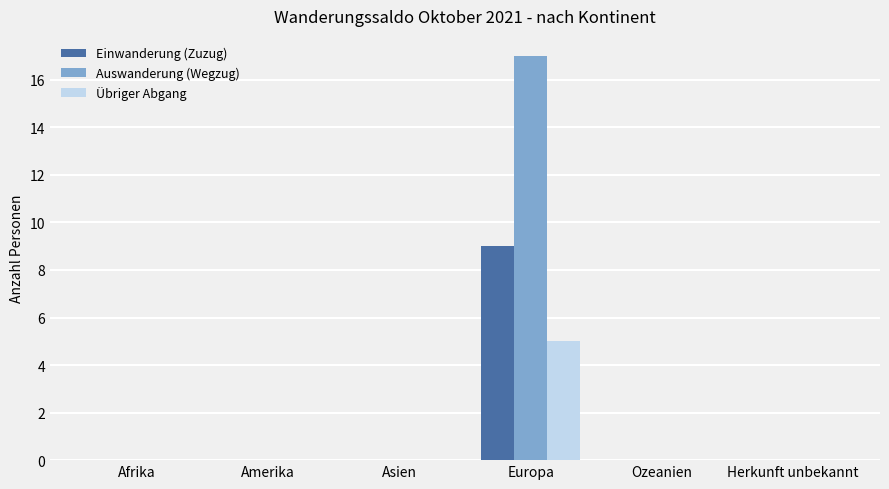

Which label corresponds to the largest value in the chart?

Europa